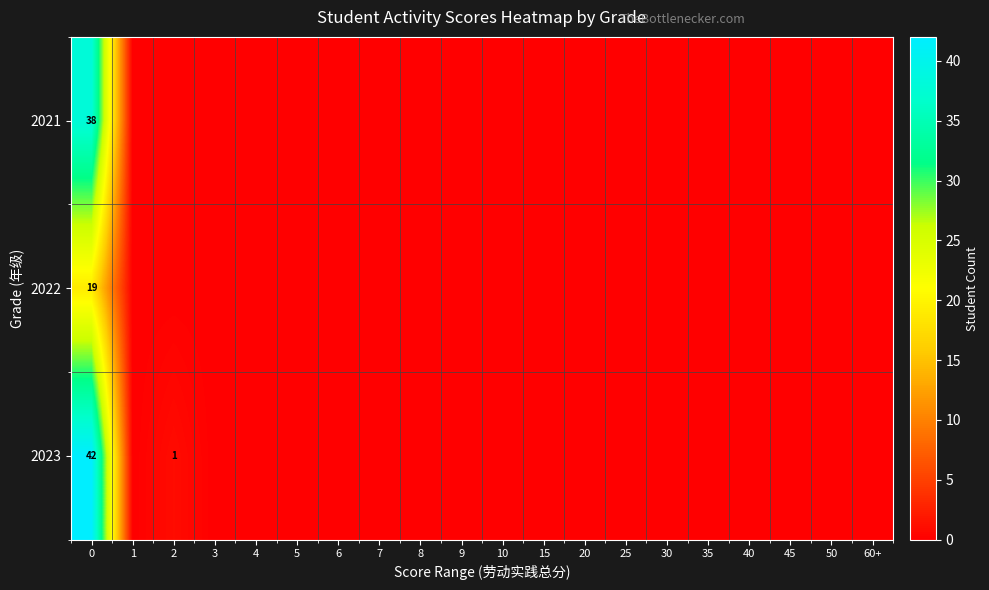

True or false: 2021 has a value of 9 at 0.

False